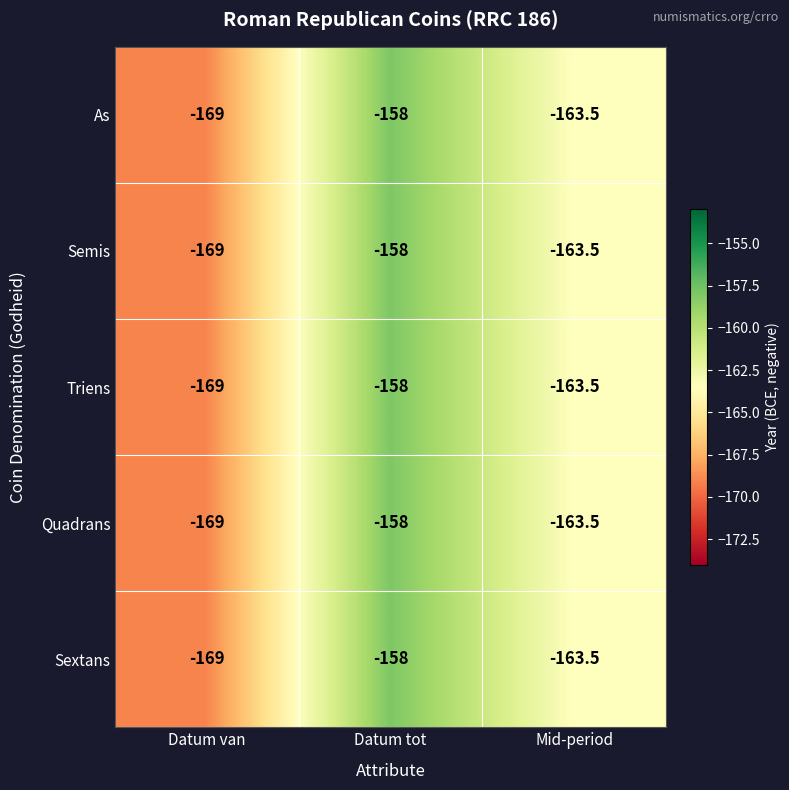

What is the approximate value of As at Mid-period?

-163.5